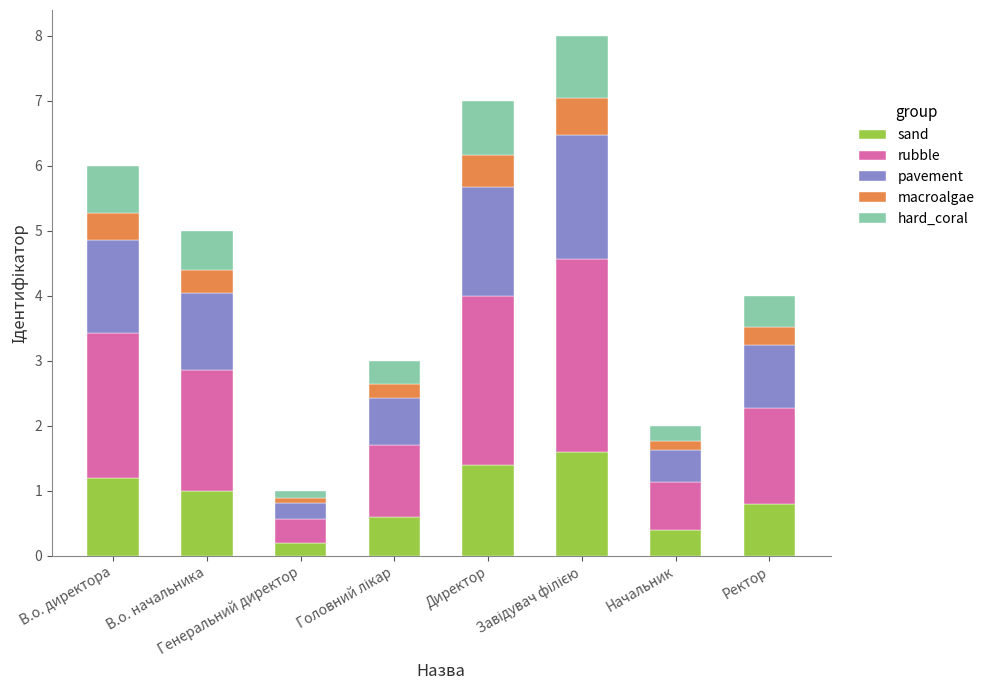

How many bars are there in total?

8